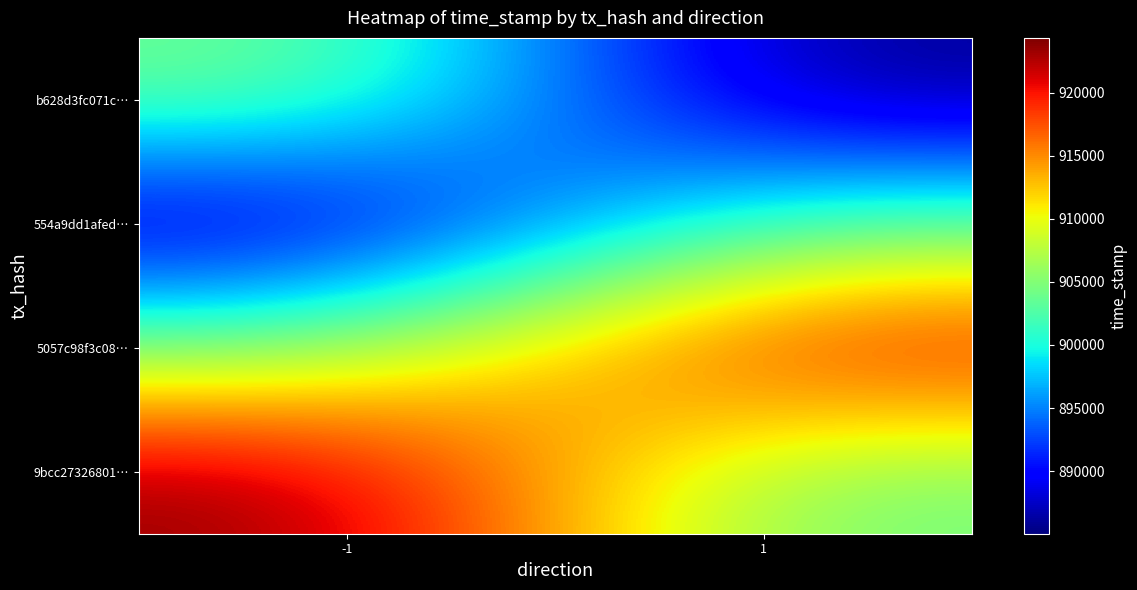

Reading left to right, what are all the values shown in this chart?

9bcc27326801…: -1=1570924352.0	1=1570903542.0
5057c98f3c08…: -1=1570904784.5	1=1570922050.0
554a9dd1afed…: -1=1570885217.0	1=1570903542.0
b628d3fc071c…: -1=1570904784.5	1=1570885034.0